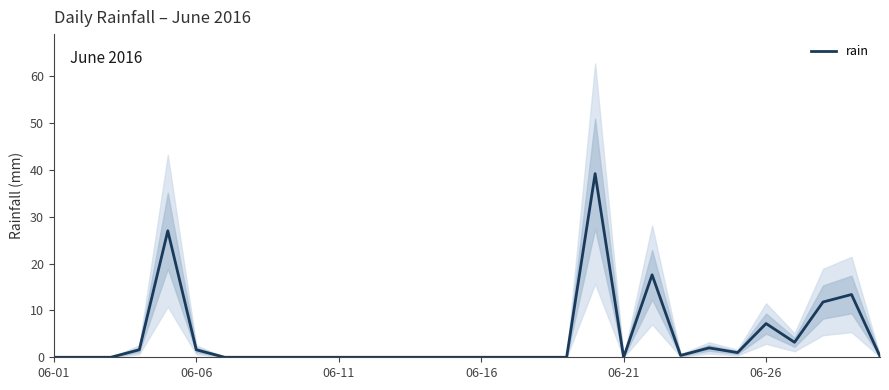

What is the highest value of the rain series?

39.2